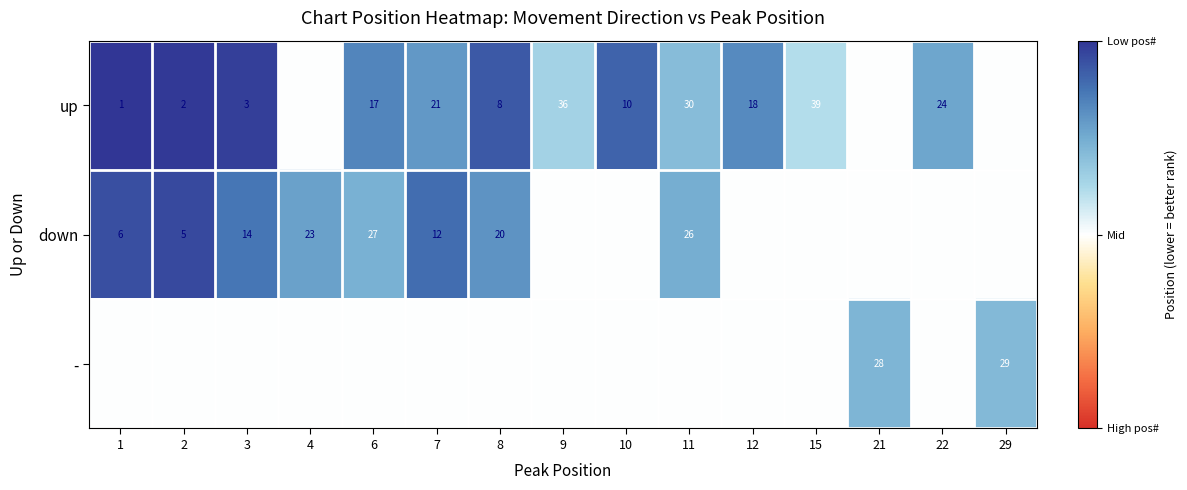

The value of up at 8 is 3. True or false?

False